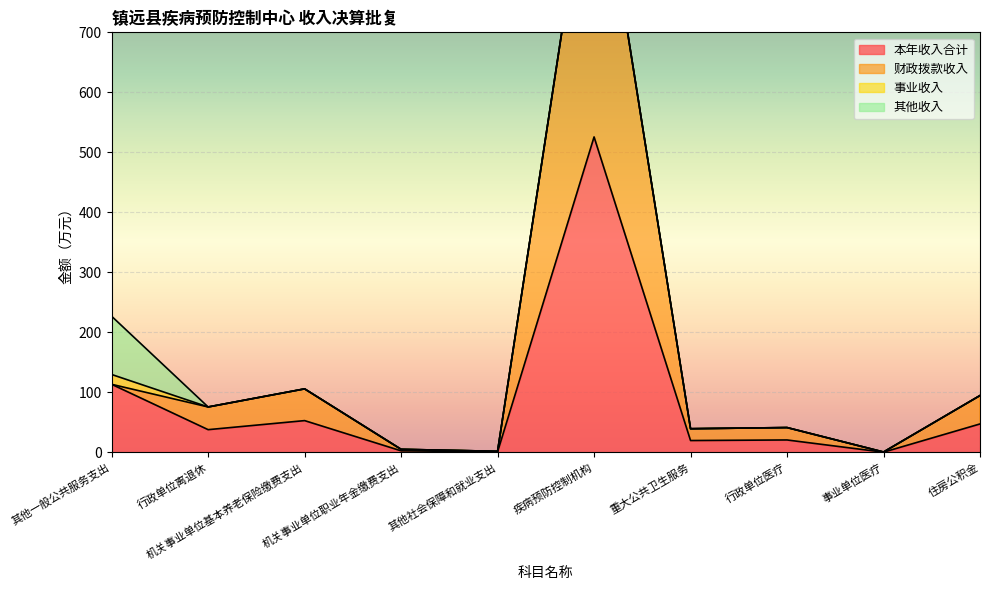

What is the maximum value for 本年收入合计?

525.7